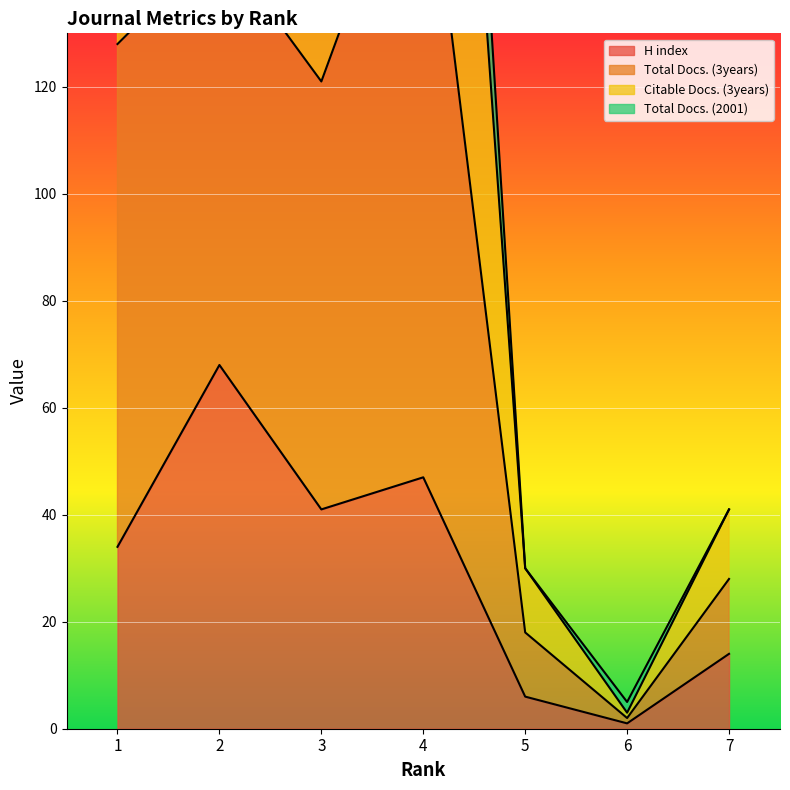

What is the difference between the highest and lowest values at 5?

24